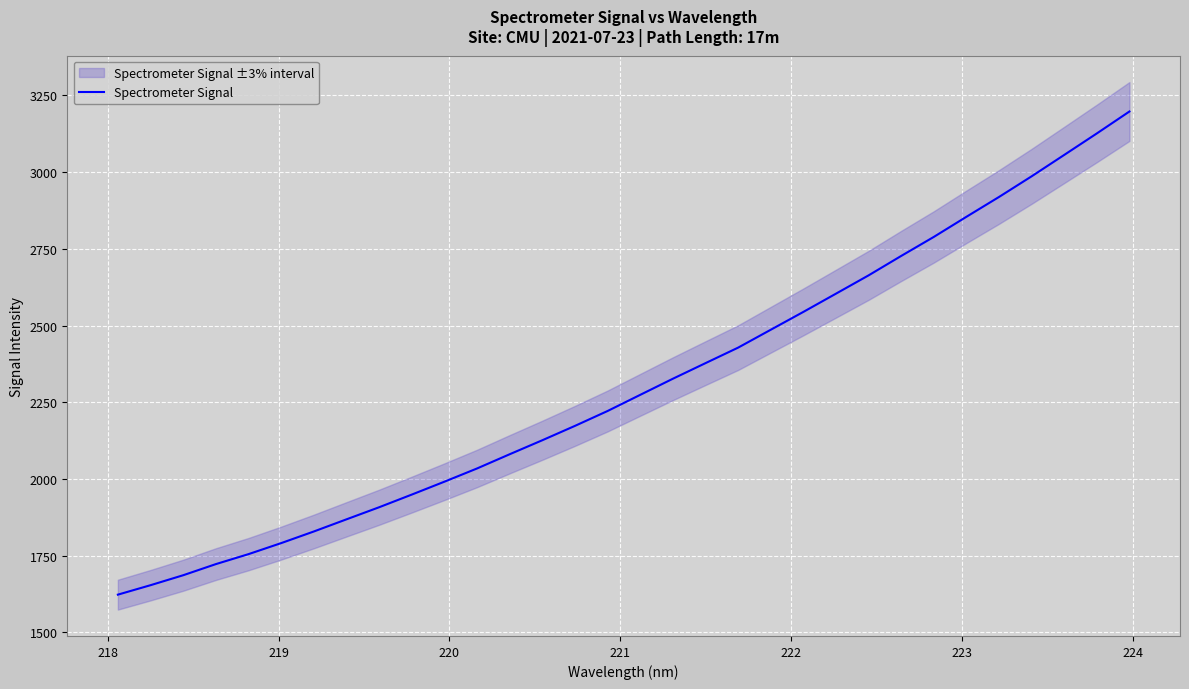

Count the number of values greater than 2274.

16